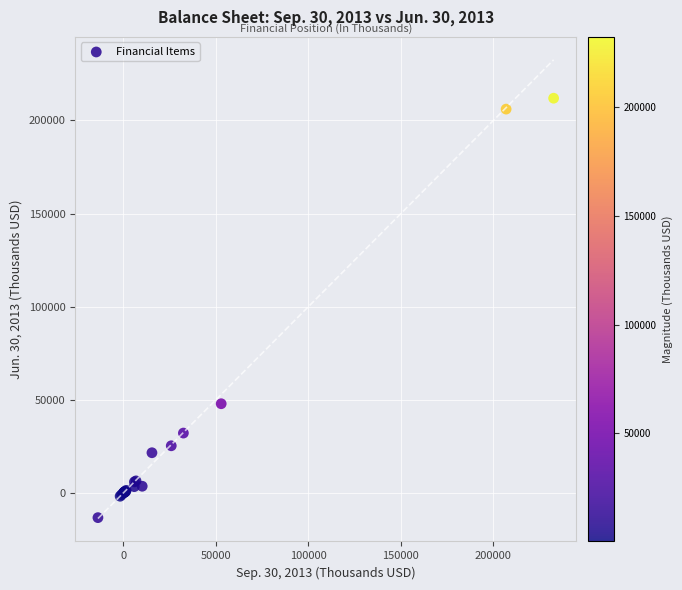

What Y value in the scatter plot is closest to 99377?

47961